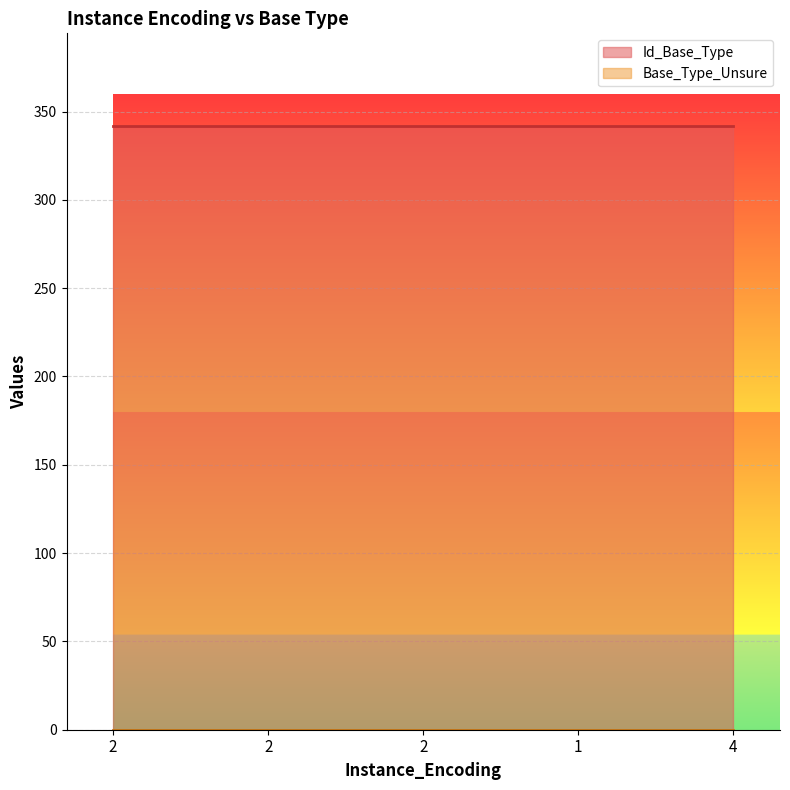

Reading left to right, transcribe all the data shown in this chart.

Id_Base_Type: 2=342	2=342	2=342	1=342	4=342
Base_Type_Unsure: 2=0	2=0	2=0	1=0	4=0